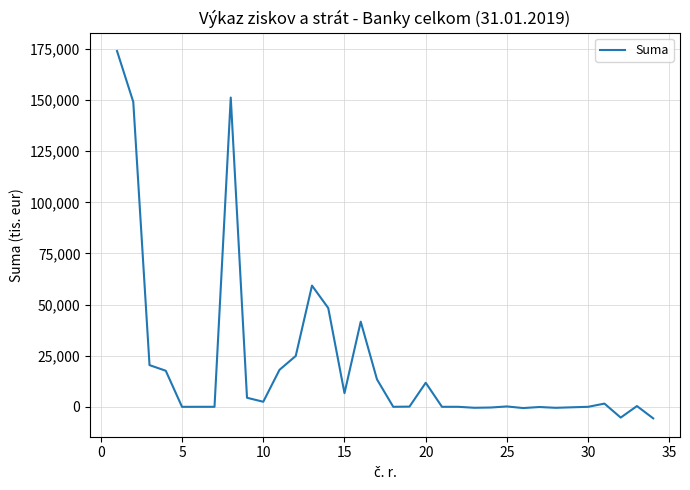

Does the chart display data point markers on the line(s)?

No